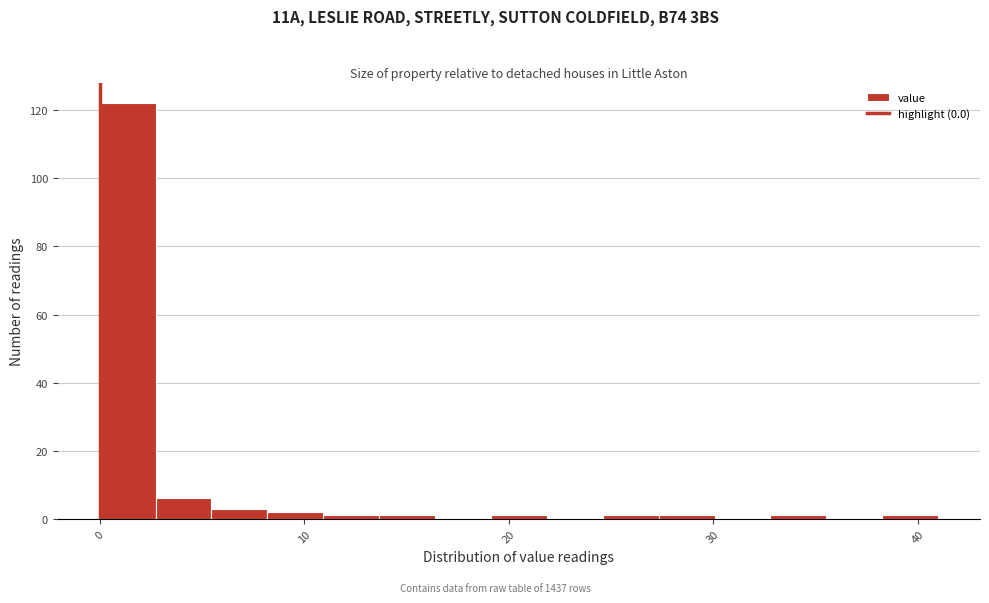

Around what value on the x-axis is the tallest bar? Give the approximate position of its centre, as read against the axis.

1